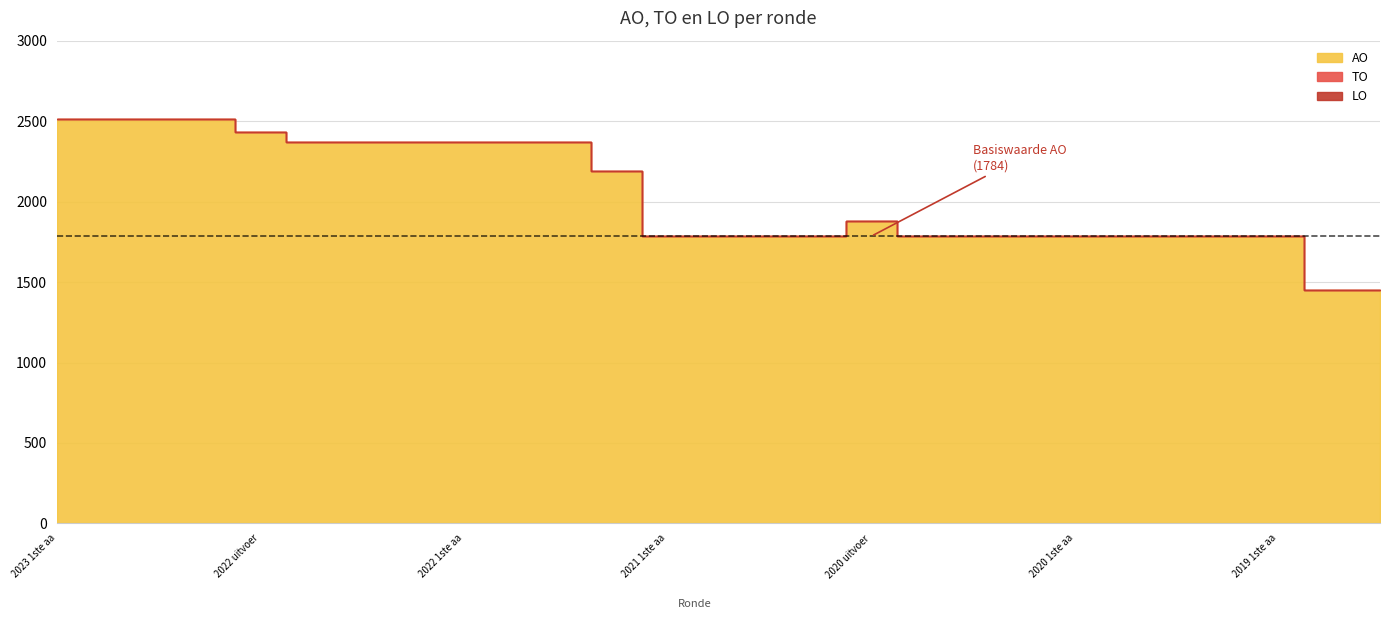

Rank the series by their maximum value, from lowest to highest.

TO, LO, AO